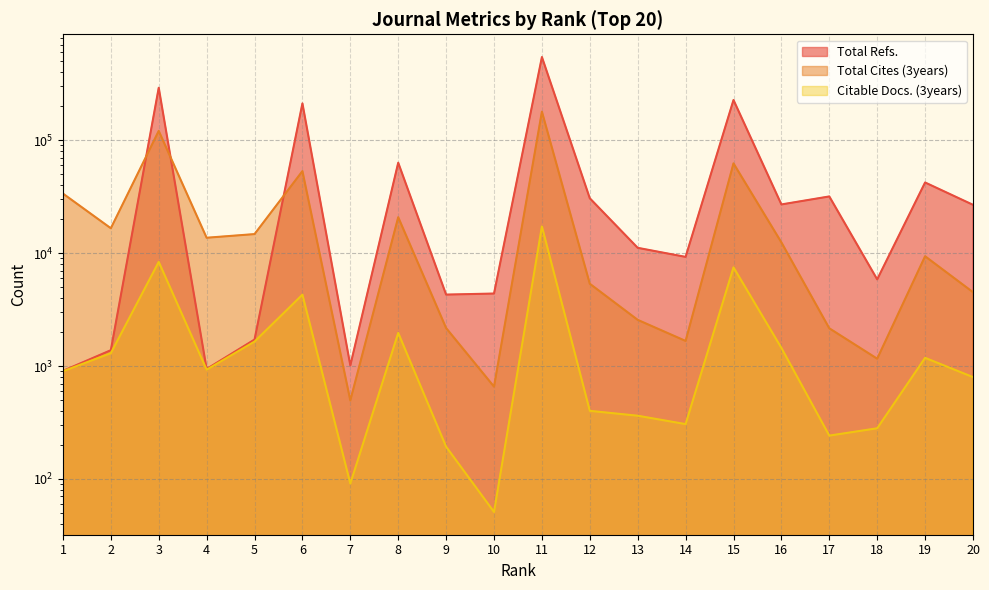

How many values in the Total Refs. series are below 26772?

10